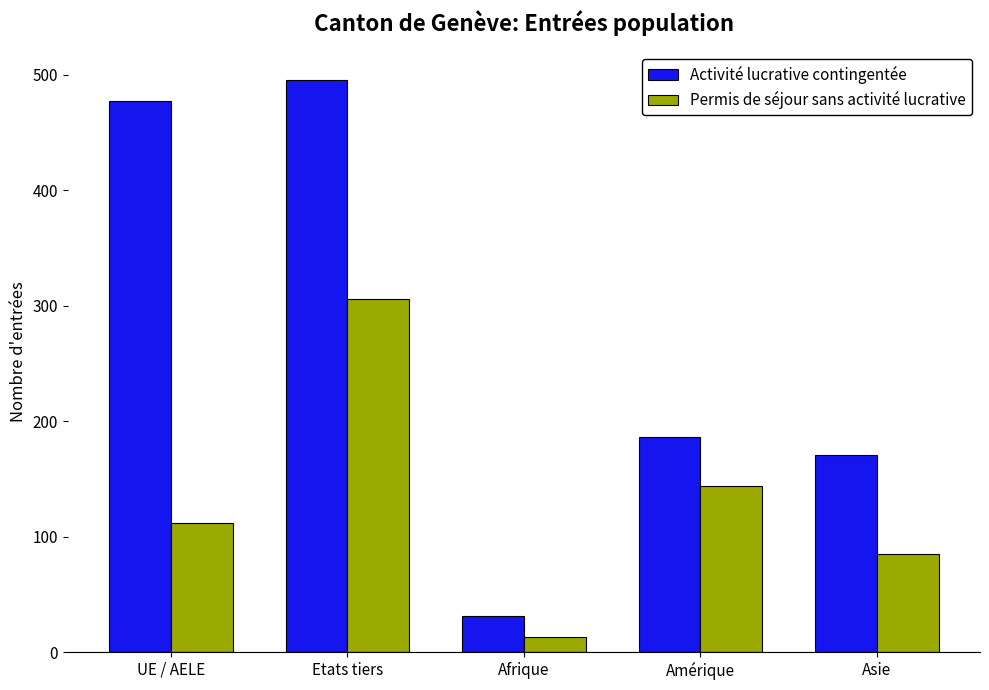

What are all the series names shown in the legend?

Activité lucrative contingentée, Permis de séjour sans activité lucrative